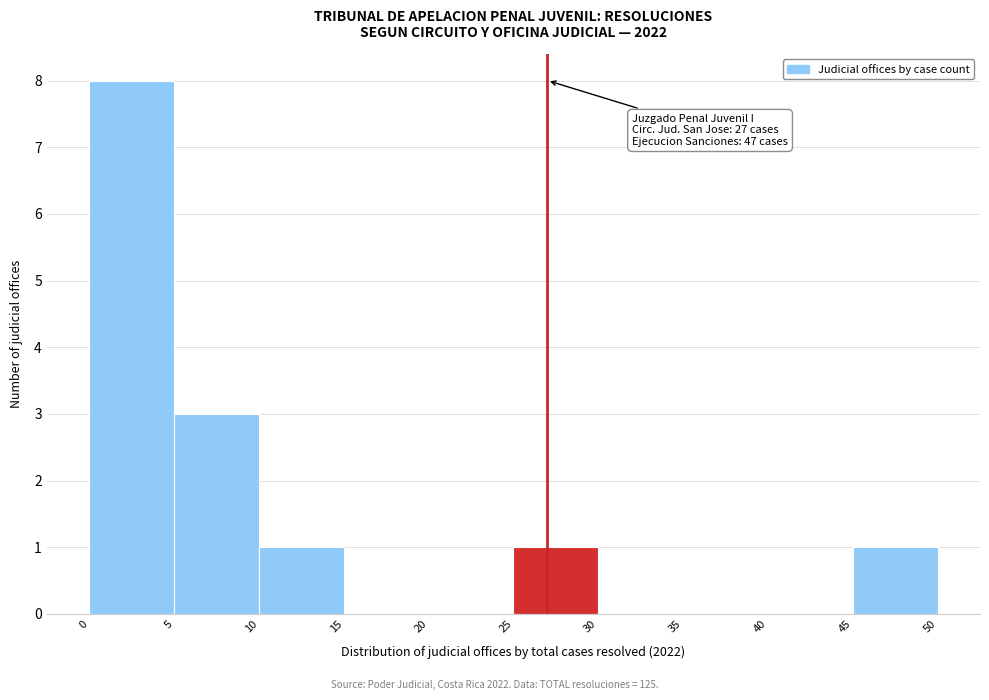

Which range on the x-axis has the tallest bar?

0 to 5